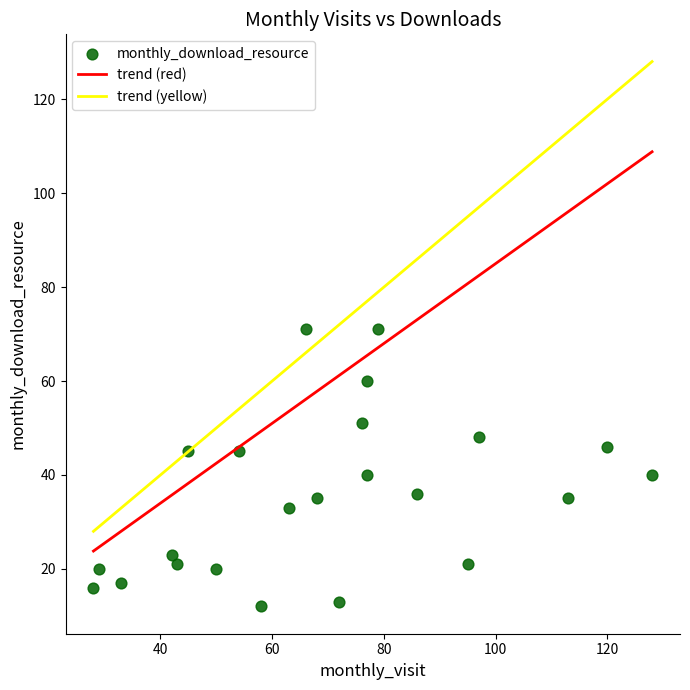

What is the range of Y values (max minus min)?

59